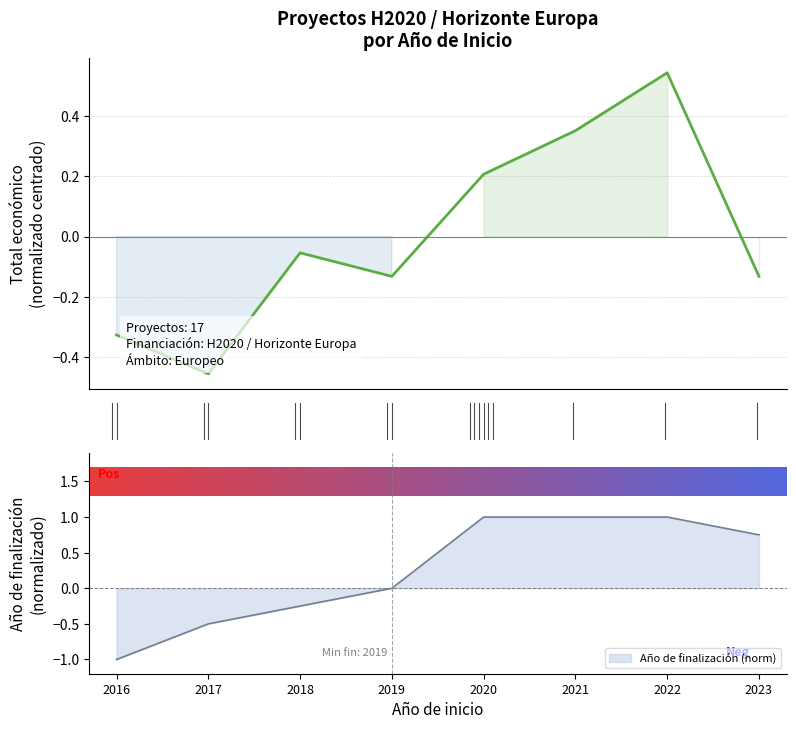

How many interior local peaks (higher than both neighbors) does the data have?

2